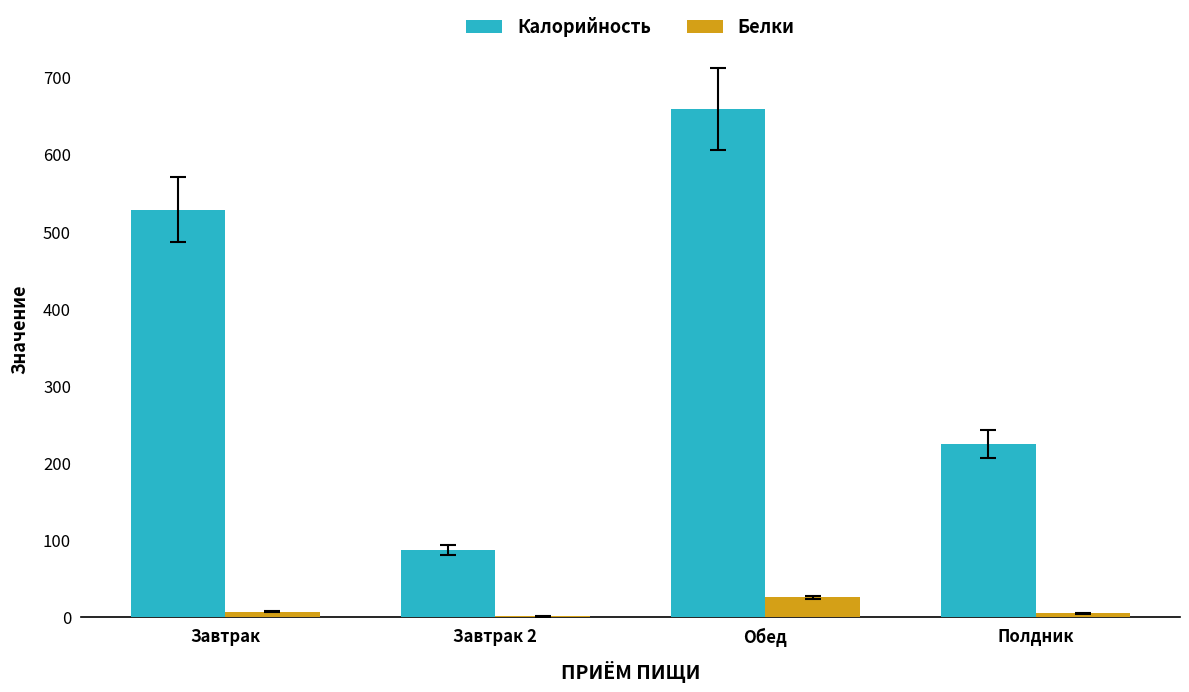

What is the difference between the Белки values at Завтрак and Полдник?

2